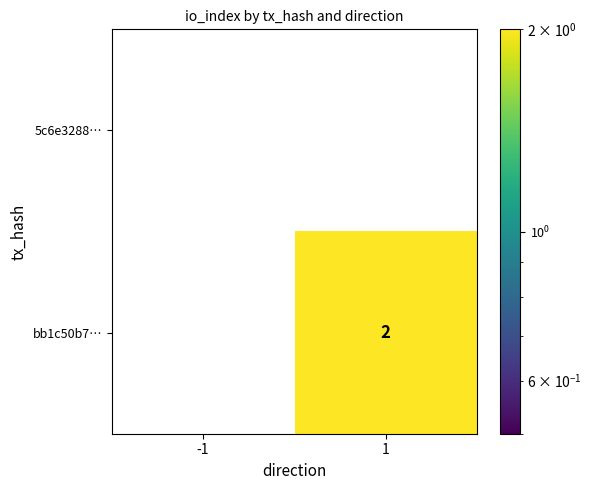

Which category has the highest value across all series?

1